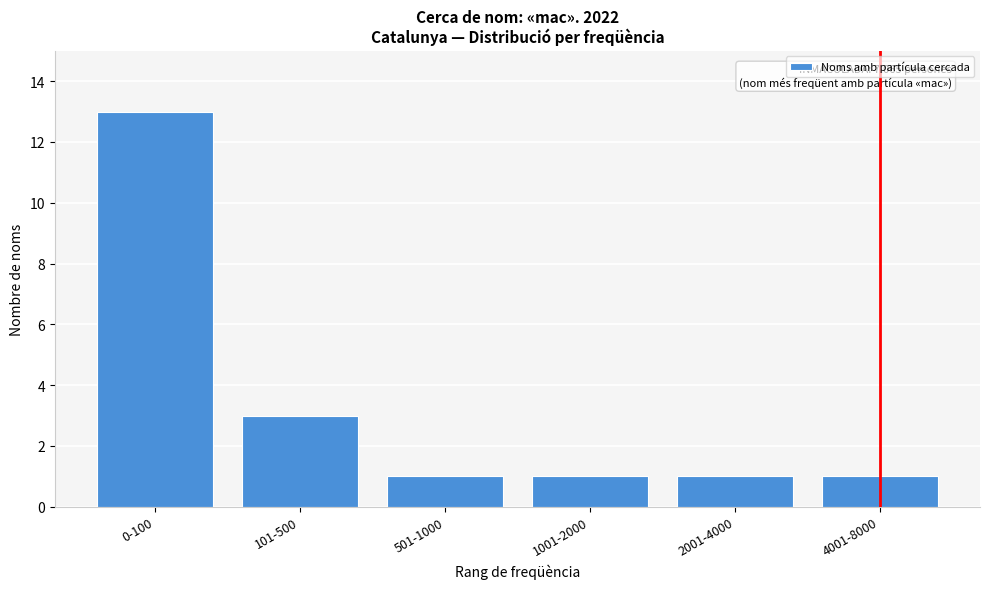

Reading right to left, list all the values displayed in this chart.

4001-8000=1	2001-4000=1	1001-2000=1	501-1000=1	101-500=3	0-100=13